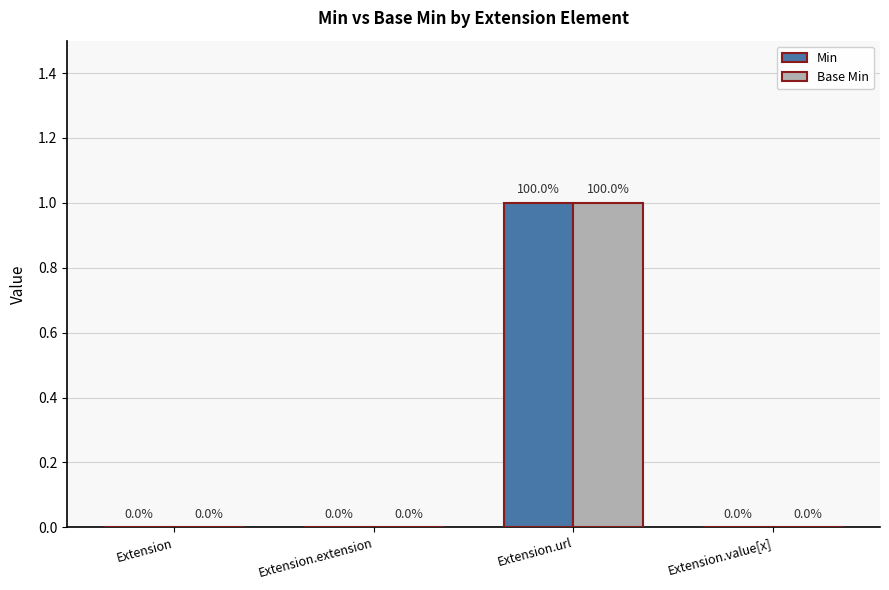

True or false: Min has a value of 0 at Extension.

True